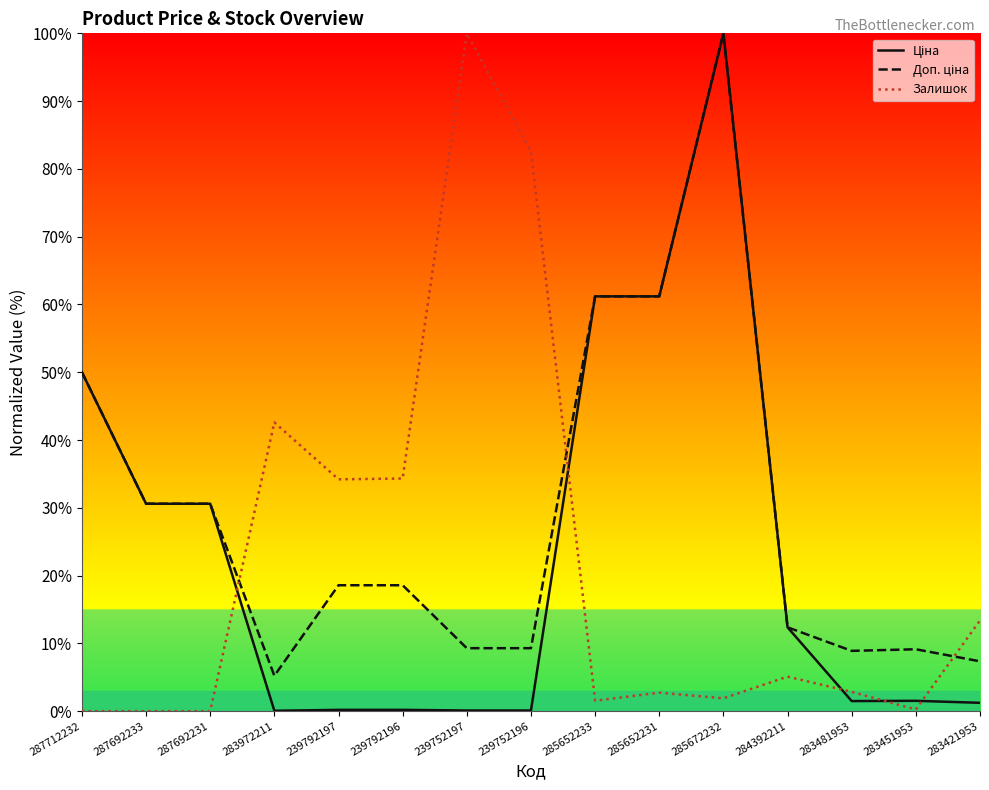

What is the total value across all series at 283421953?

21.9